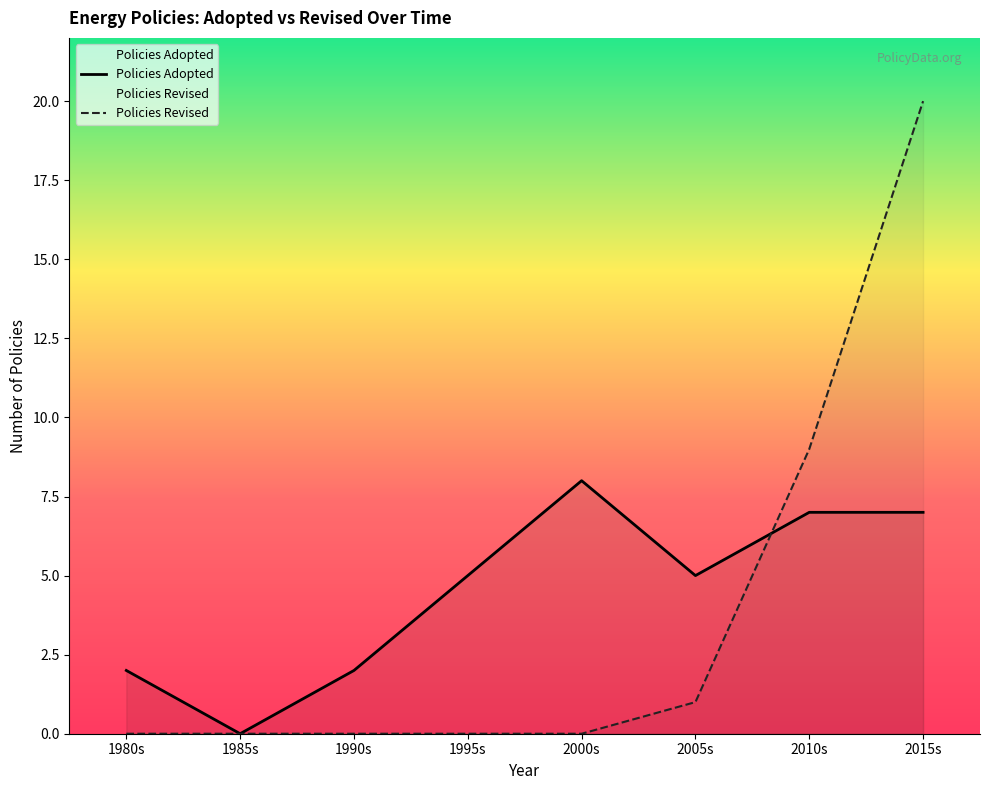

True or false: Policies Revised has more than 0 interior local peaks.

False